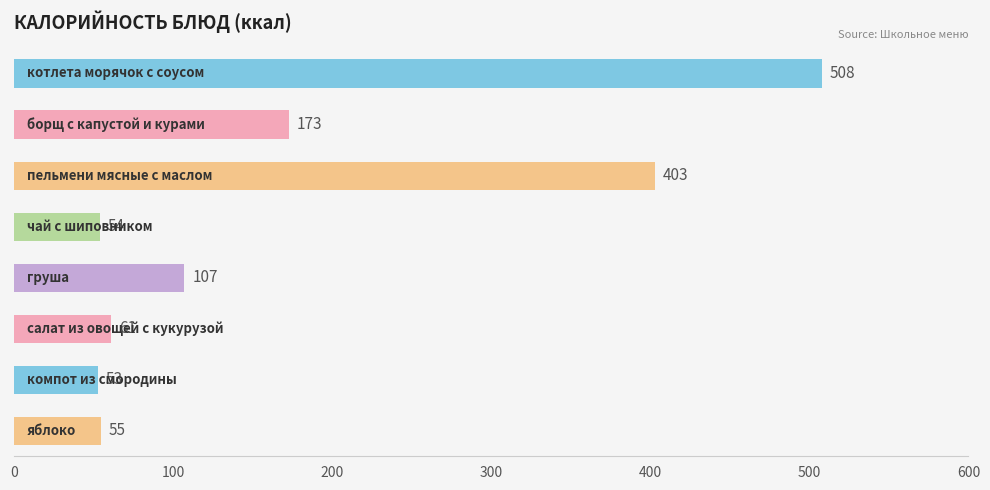

What is the maximum value shown in the chart?

508.0